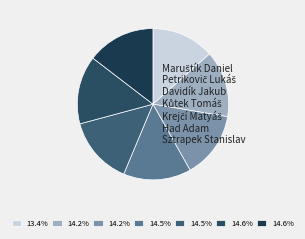

How many slices are in this pie chart?

7